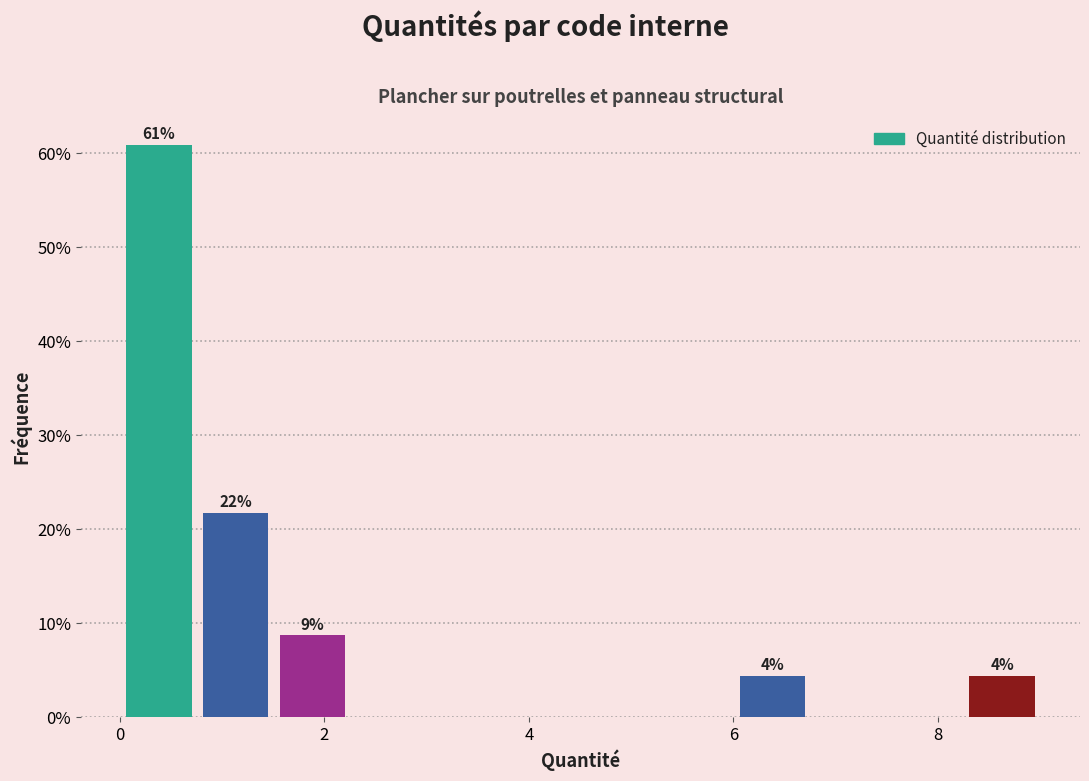

Read against the x-axis, roughly where is the centre of the tallest bar?

0.4